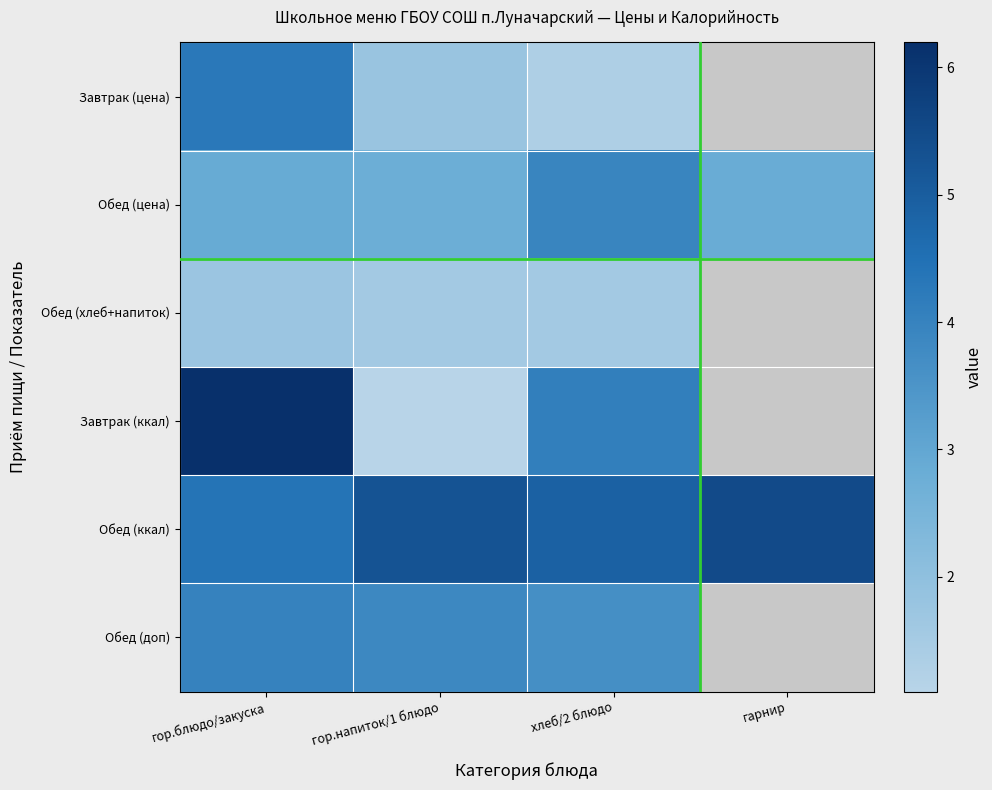

List the series in order of their peak value, lowest first.

Обед (хлеб+напиток), Обед (цена), Обед (доп), Завтрак (цена), Обед (ккал), Завтрак (ккал)